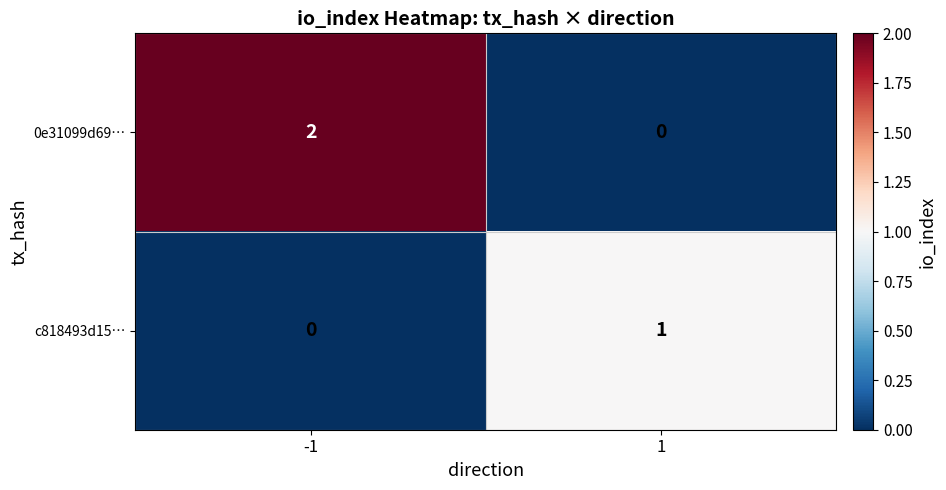

True or false: 0e31099d69… has a value of -1 at 1.

False